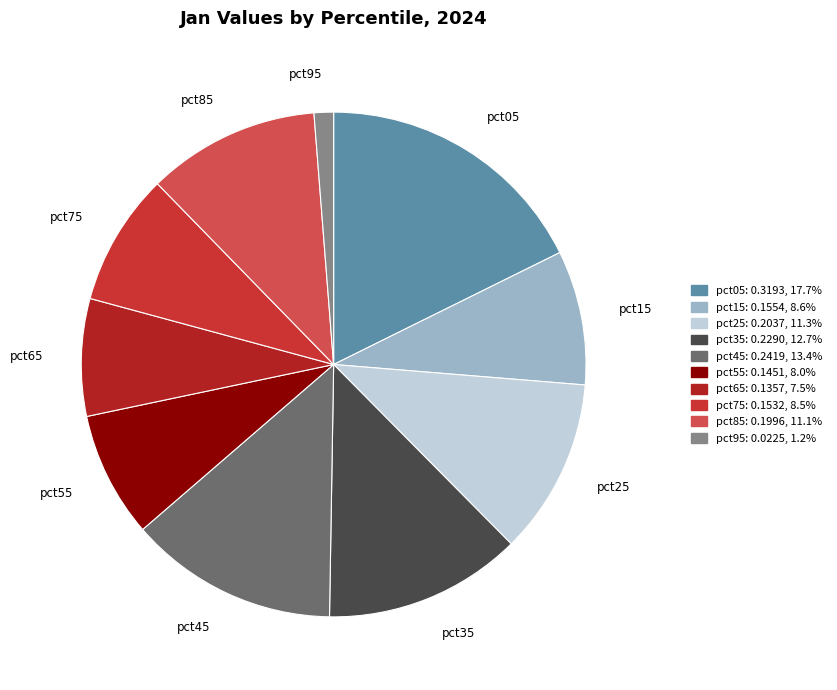

Is the sum of pct45 and pct65 greater than half?

No